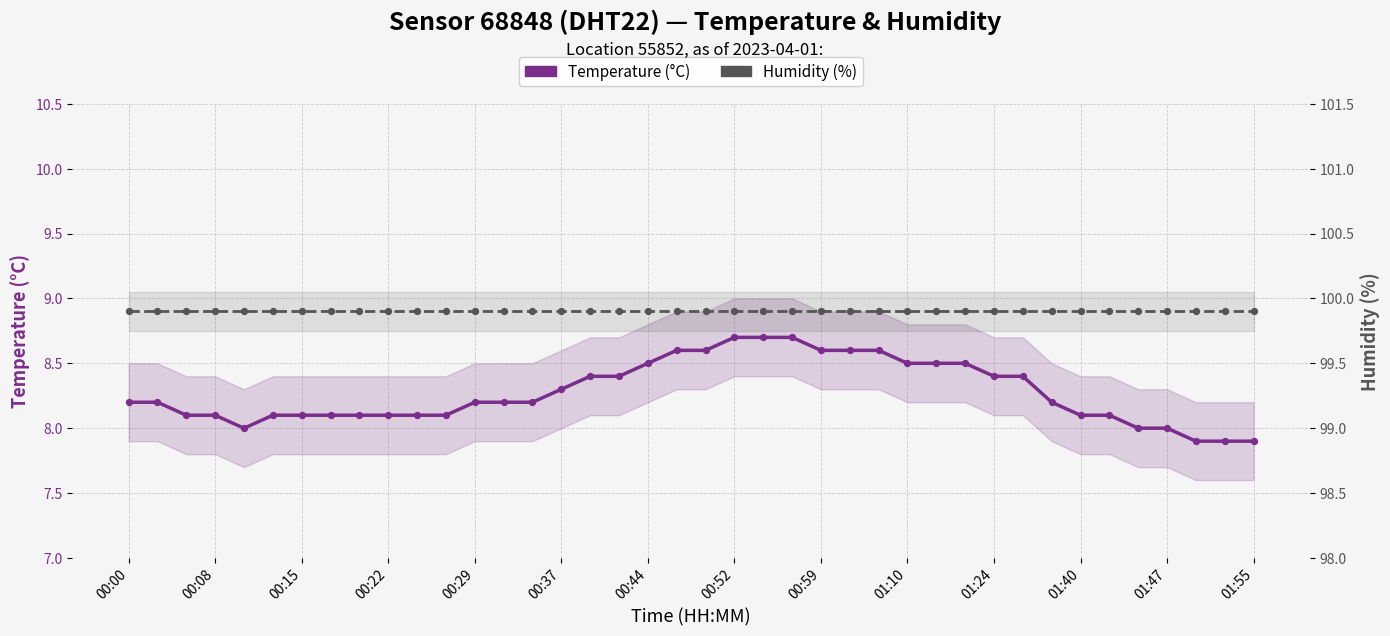

Is the value of Humidity (%) at 31 greater than the value of Temperature (°C) at 25?

Yes